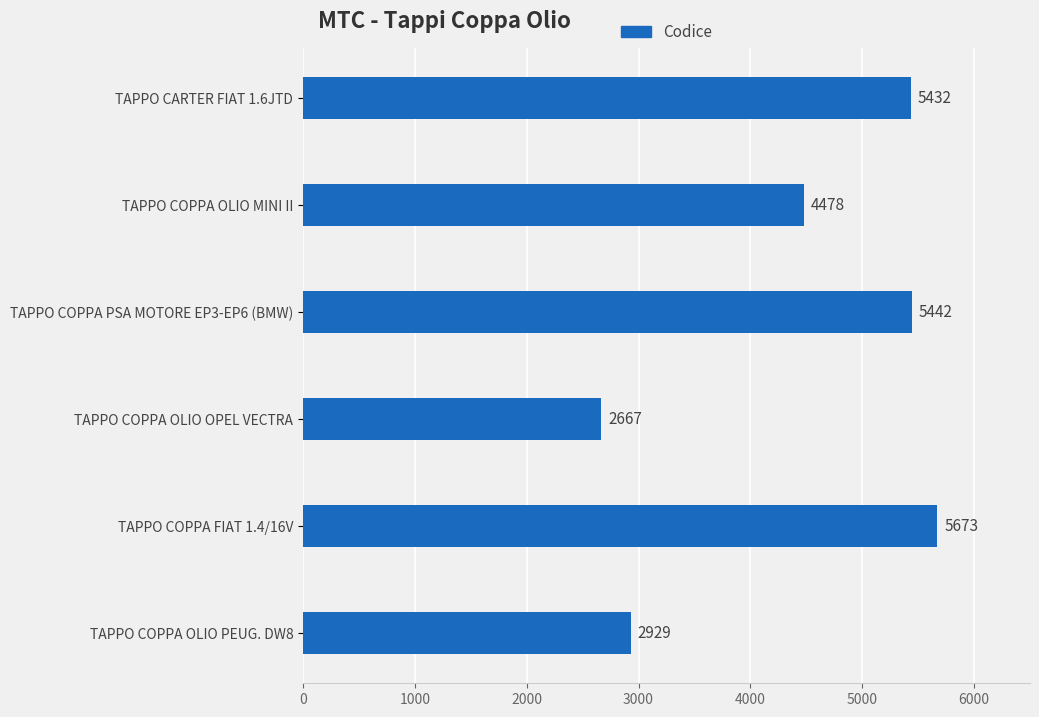

The chart shows a value of 2667 at TAPPO COPPA OLIO OPEL VECTRA. True or false?

True